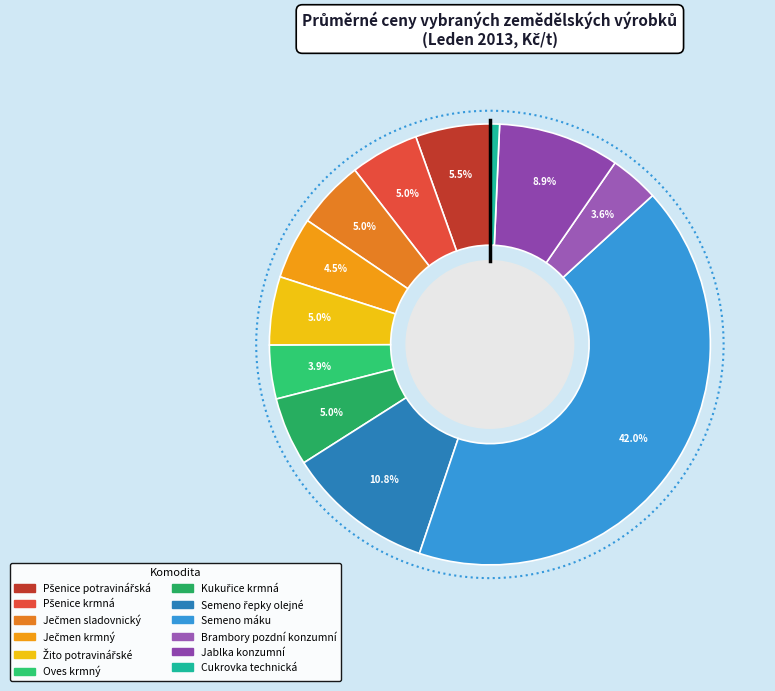

What percentage is the Ječmen sladovnický slice, to the nearest percent?

5%